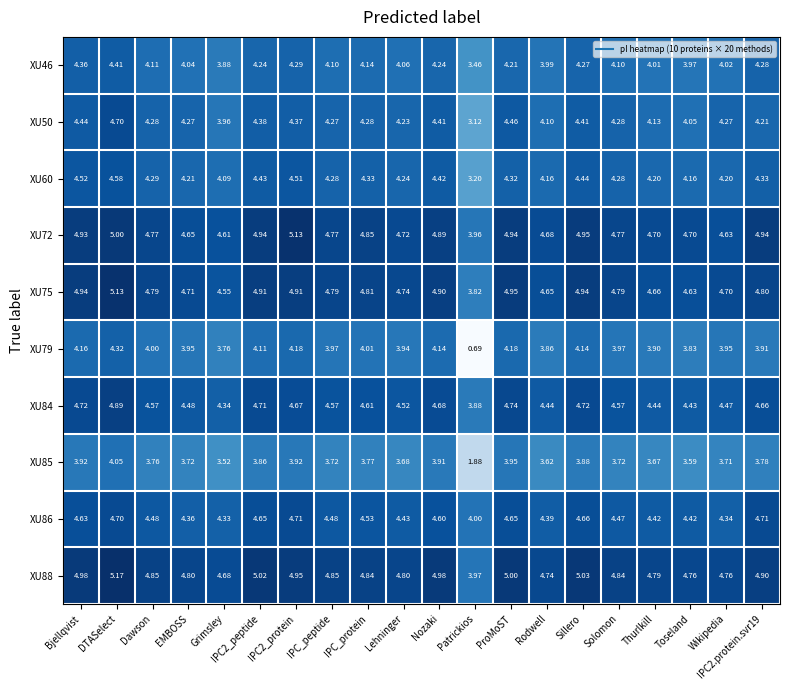

What is the difference between the highest and lowest values at IPC2_protein?

1.2